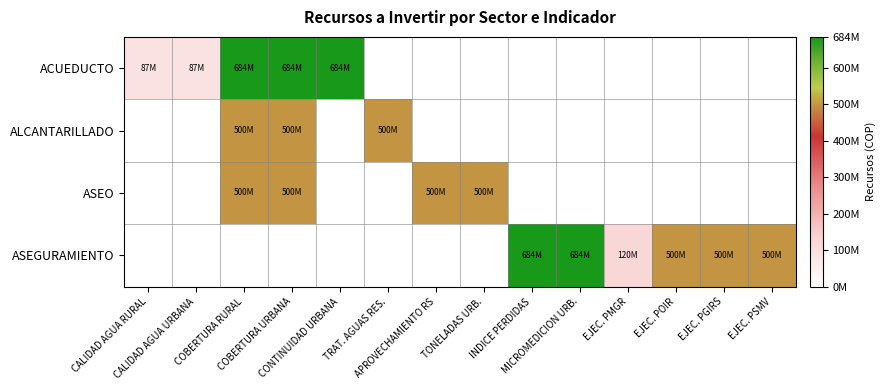

What is the approximate value of ASEGURAMIENTO at EJEC. PMGR?

120000000.0